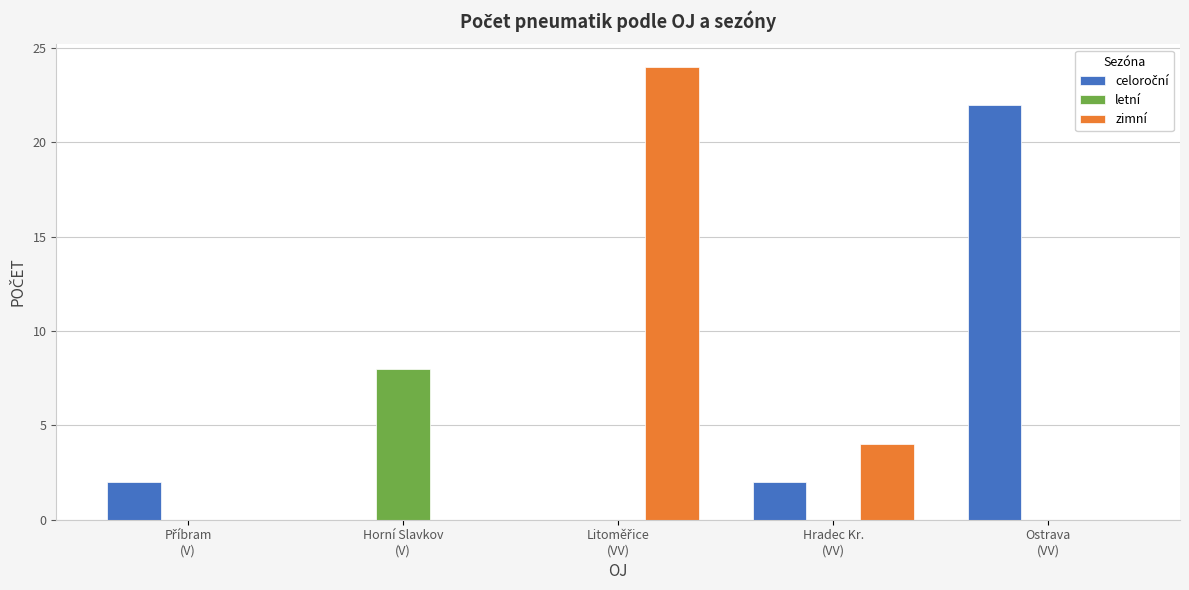

What is the sum of all zimní values?

28